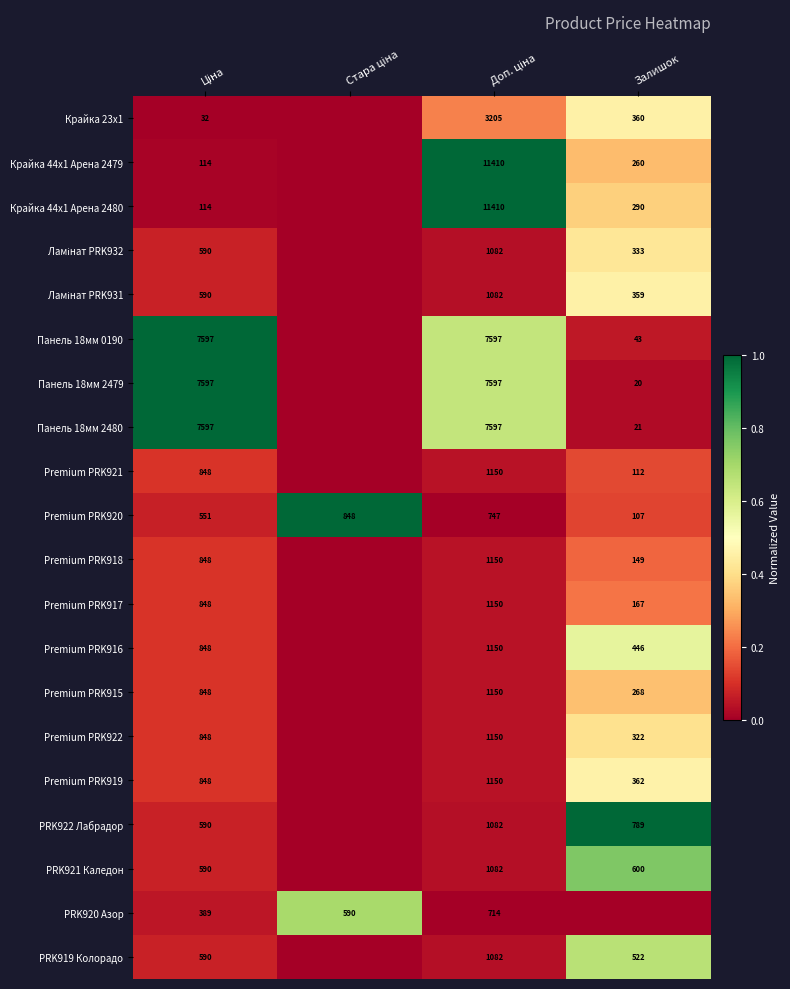

The value of Premium PRK918 at Залишок is 79. True or false?

False